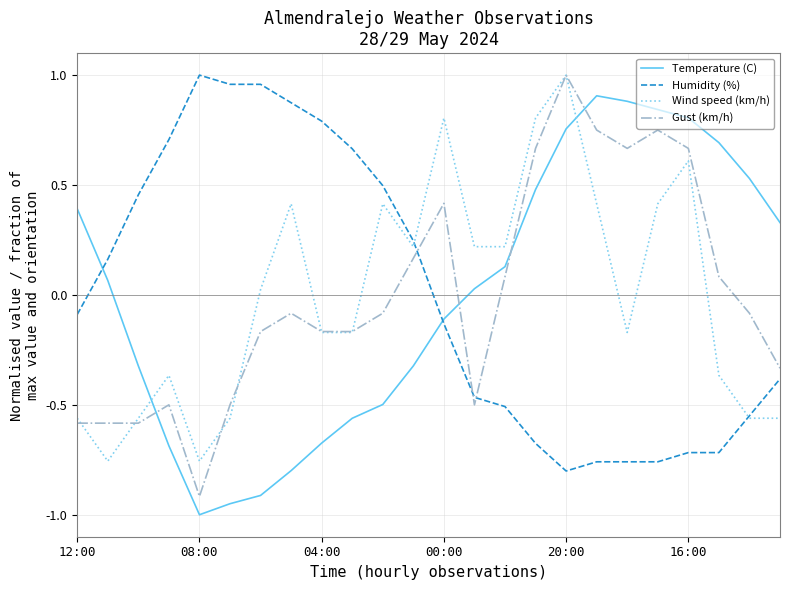

What is the minimum value shown in the chart?

-1.0